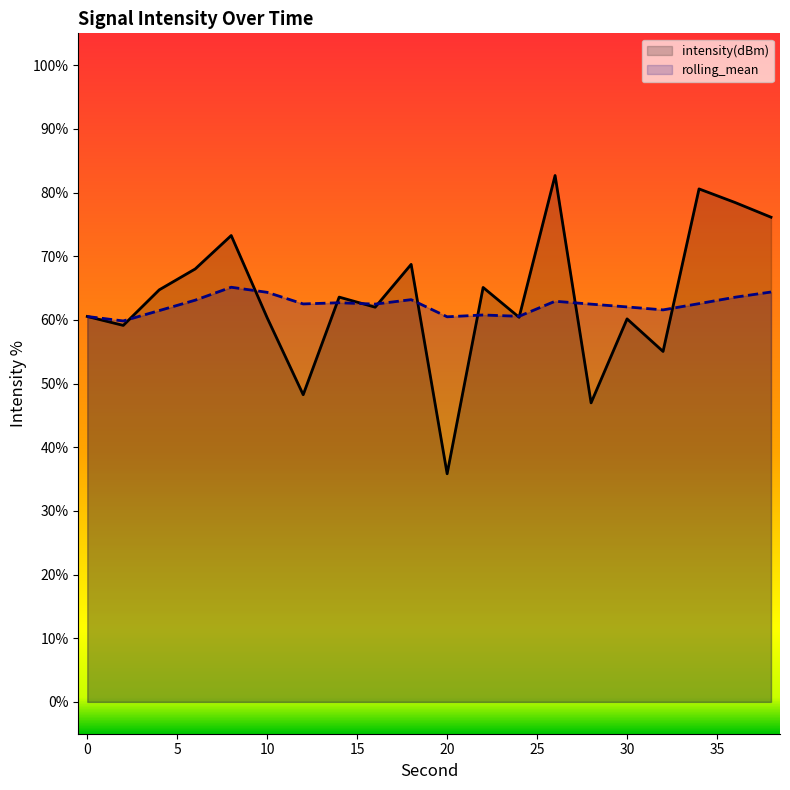

What is the maximum value shown in the chart?

82.7